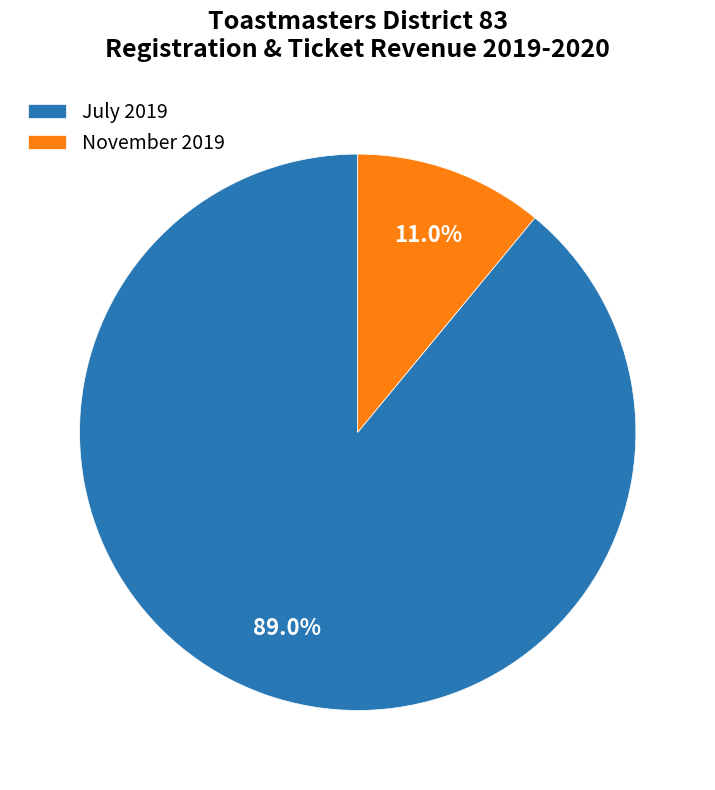

Which slice is the largest?

July 2019